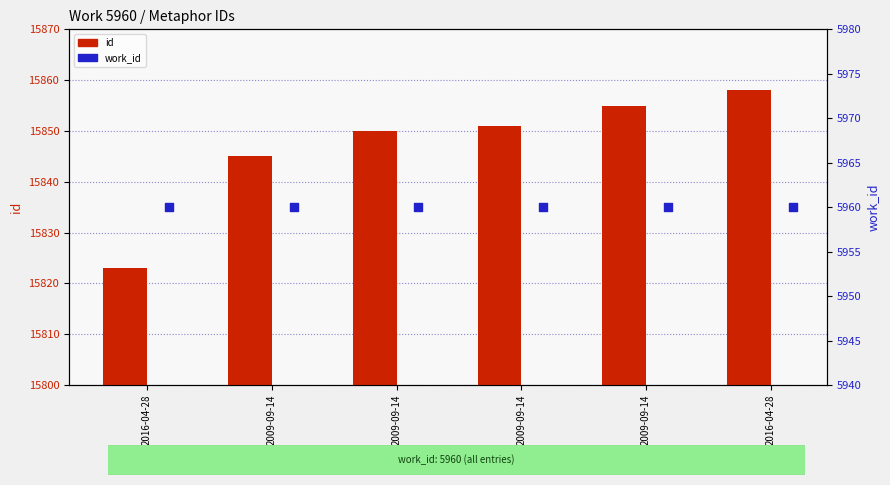

What are all the series names shown in the legend?

id, work_id